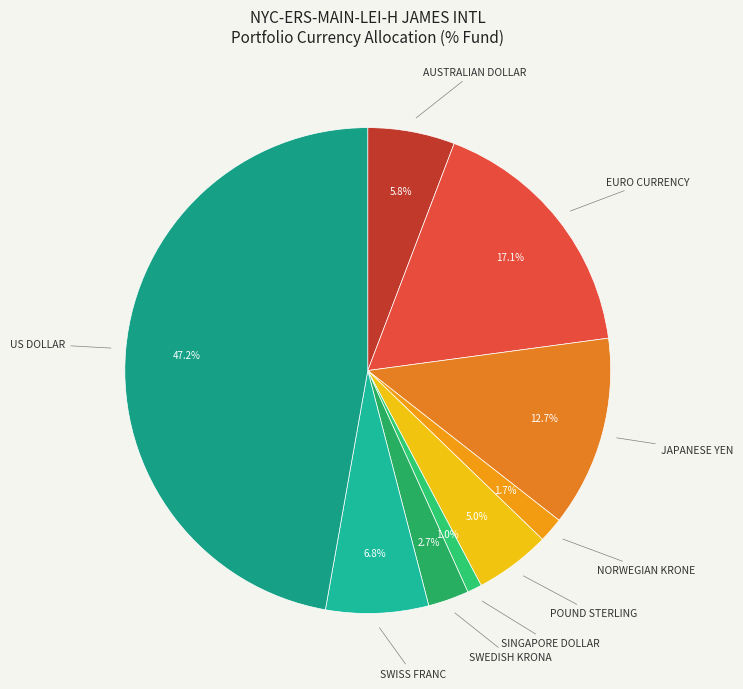

Do SWISS FRANC and US DOLLAR together represent more than half of the pie?

Yes